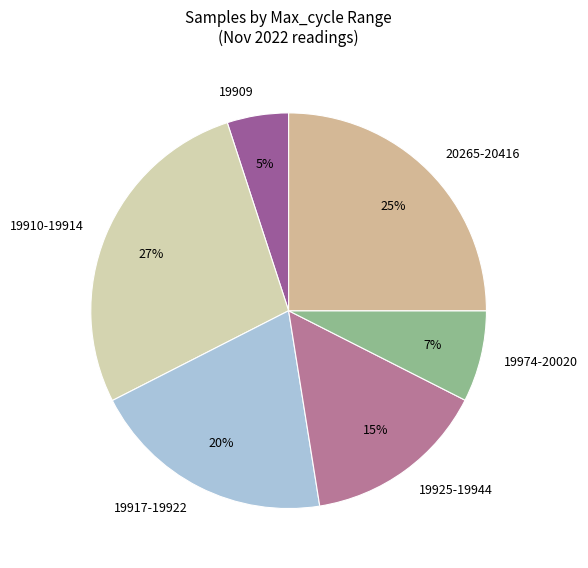

Which has a higher value, 19925-19944 or 19974-20020?

19925-19944